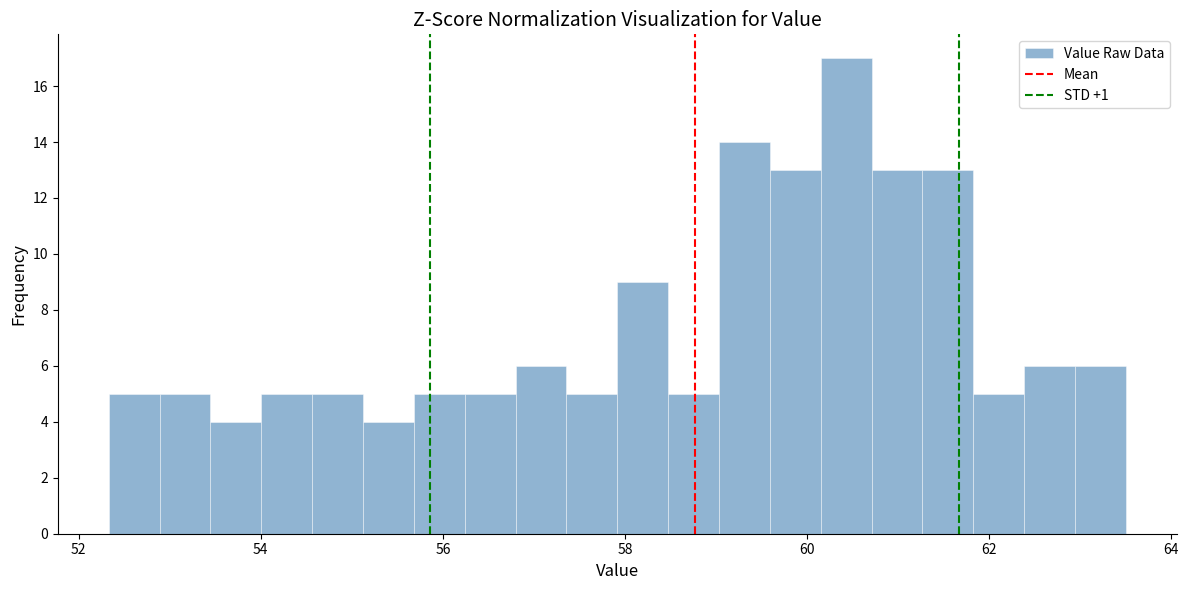

Around what value on the x-axis is the tallest bar? Give the approximate position of its centre, as read against the axis.

60.4